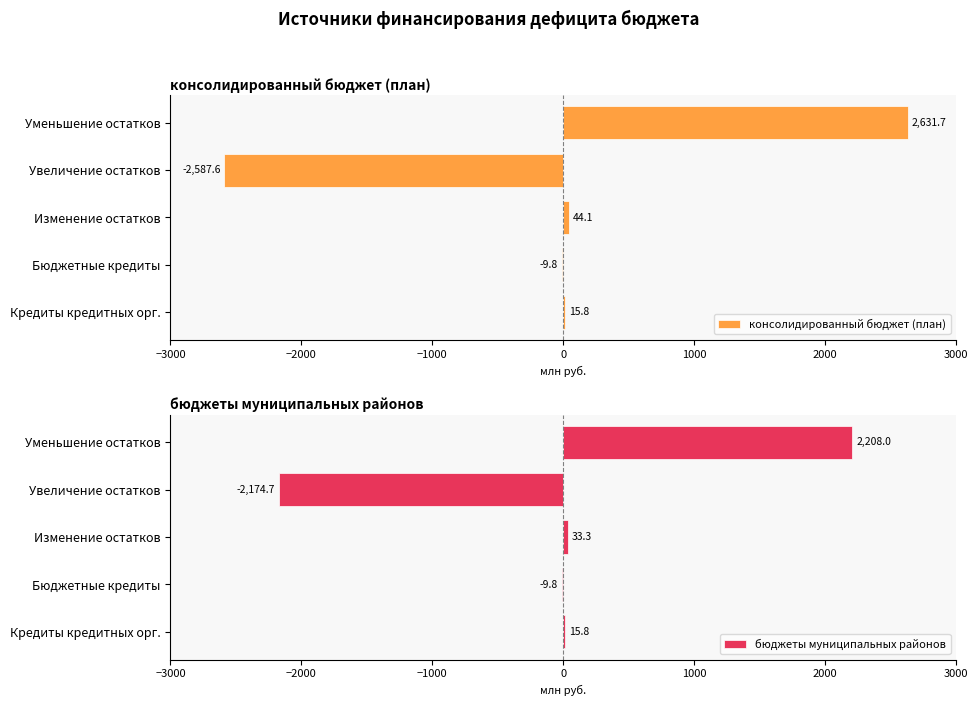

What is the approximate value of бюджеты муниципальных районов at Уменьшение остатков?

2208.0